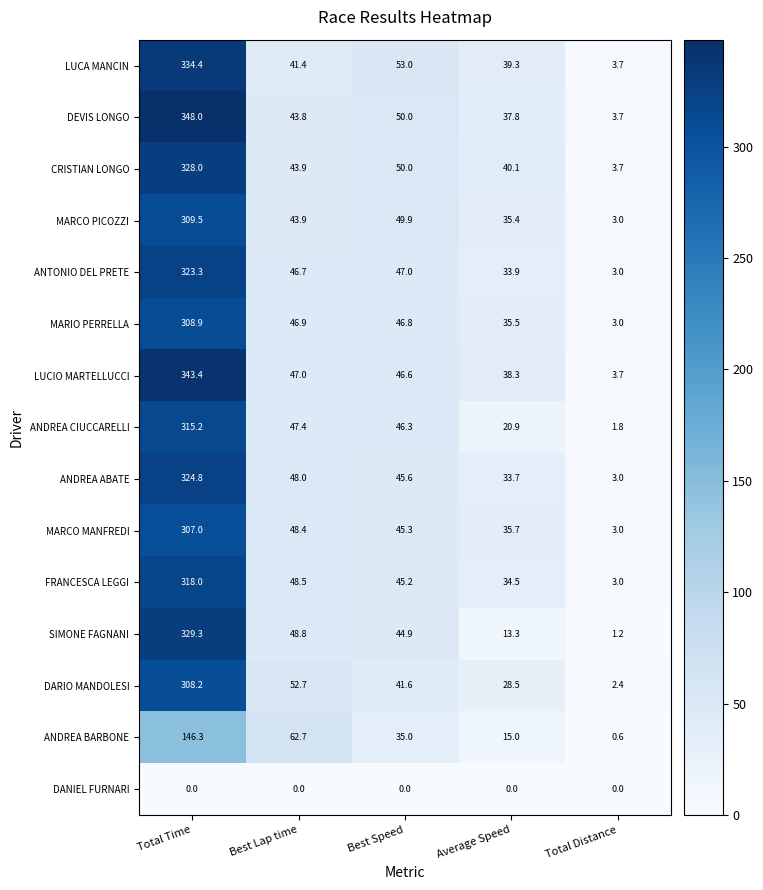

How many values in the LUCIO MARTELLUCCI series are below 46?

2